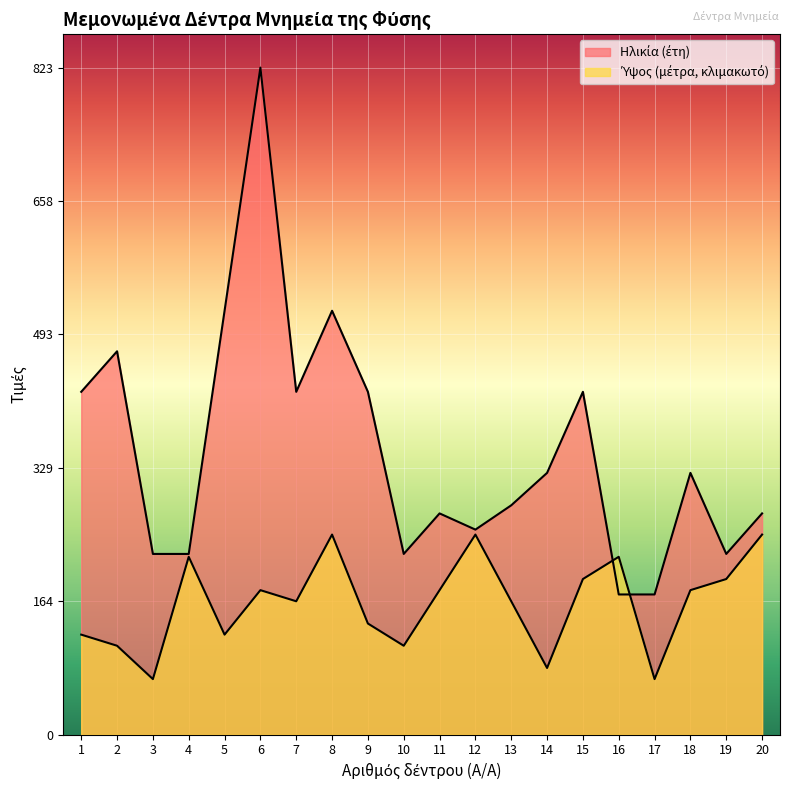

Which has a higher value, 14 or 8?

8